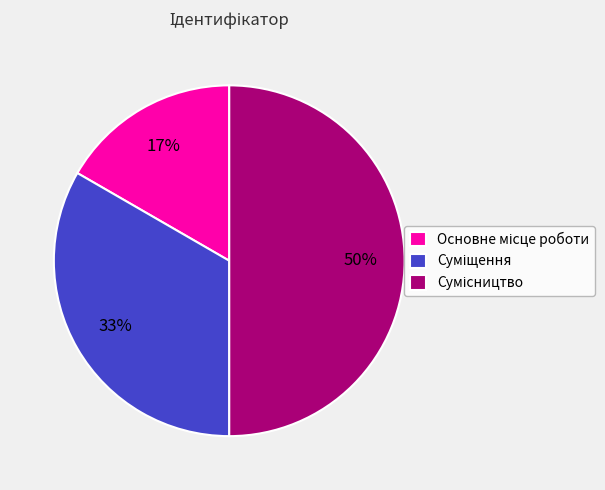

To the nearest percent, what is the average slice percentage?

33%